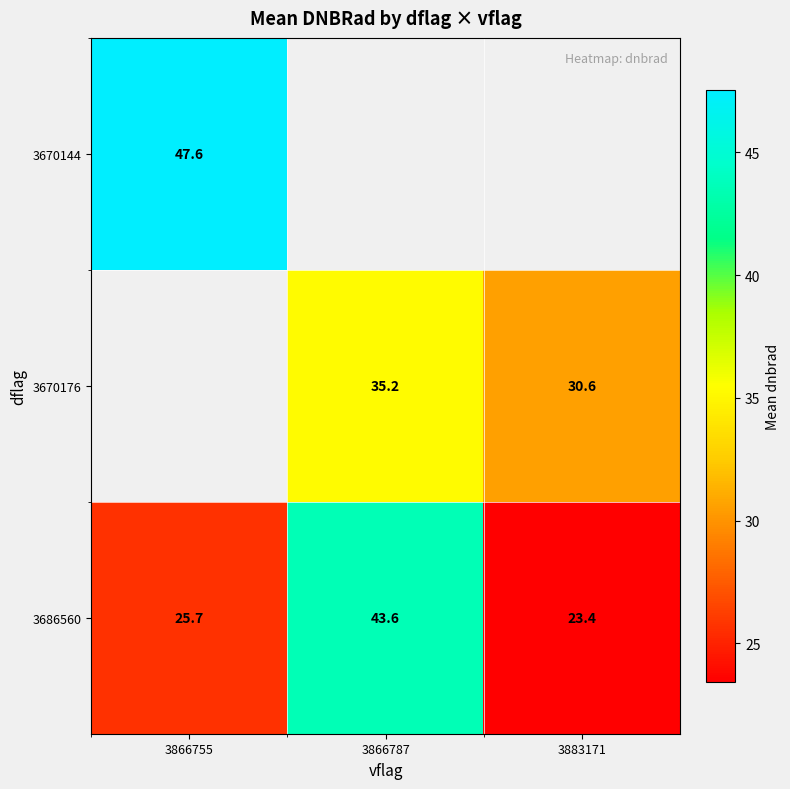

Is the value of 3686560 at 3866787 greater than the value of 3670176 at 3883171?

Yes